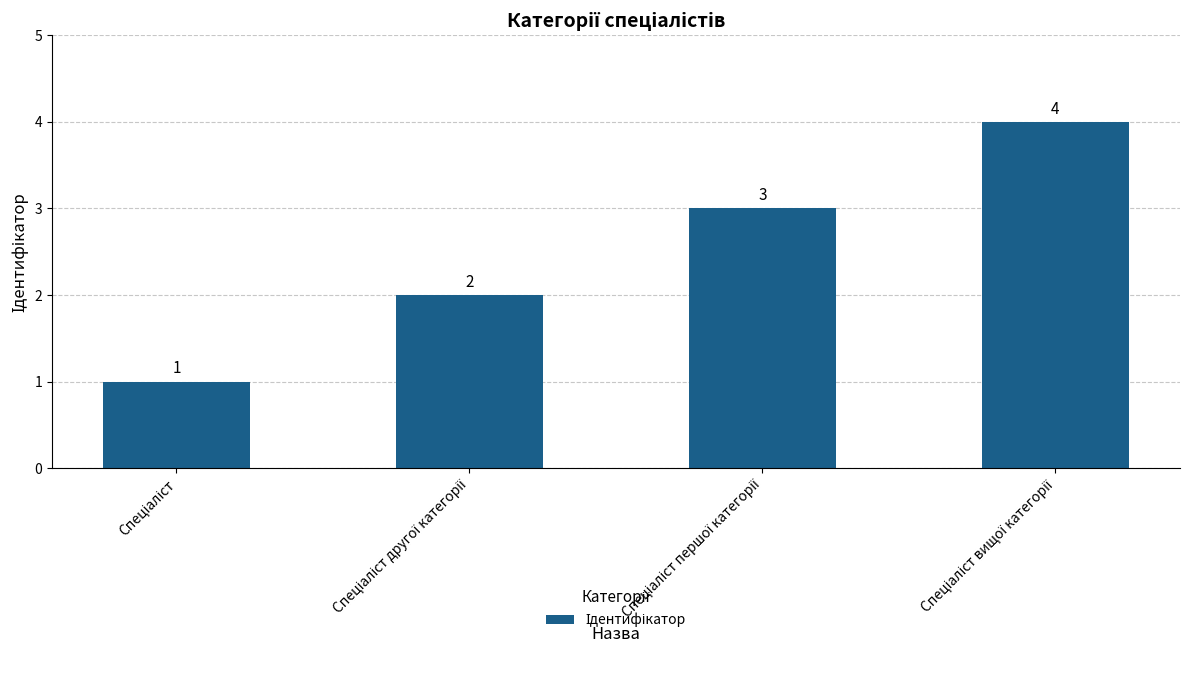

How many distinct data groups are displayed?

1